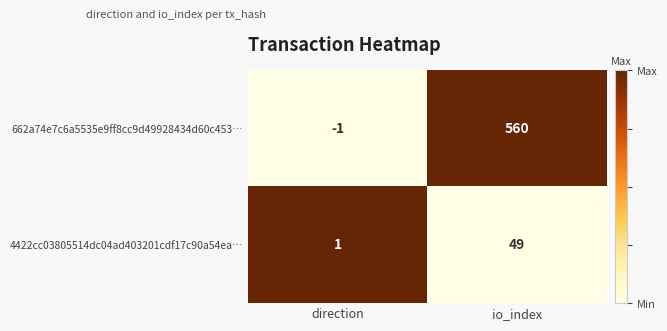

Rank the series by their maximum value, from highest to lowest.

662a74e7c6a5535e9ff8cc9d49928434d60c453…, 4422cc03805514dc04ad403201cdf17c90a54ea…